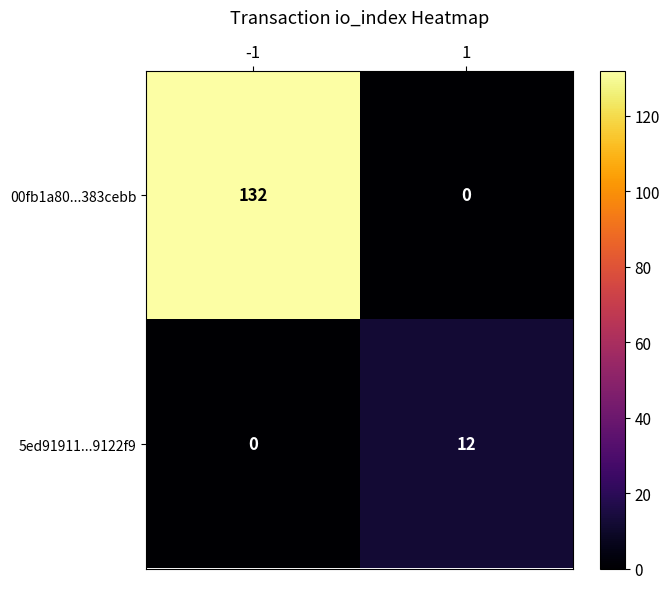

True or false: 00fb1a80...383cebb has a value of 65 at 1.

False